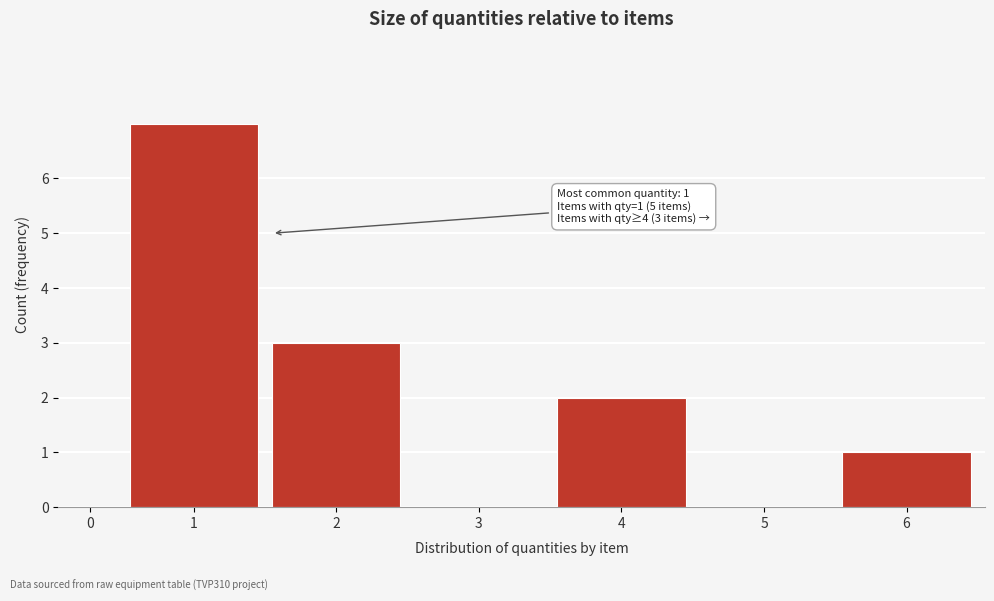

Reading left to right, what are all the values shown in this chart?

0=0	1=7	2=3	3=0	4=2	5=0	6=1